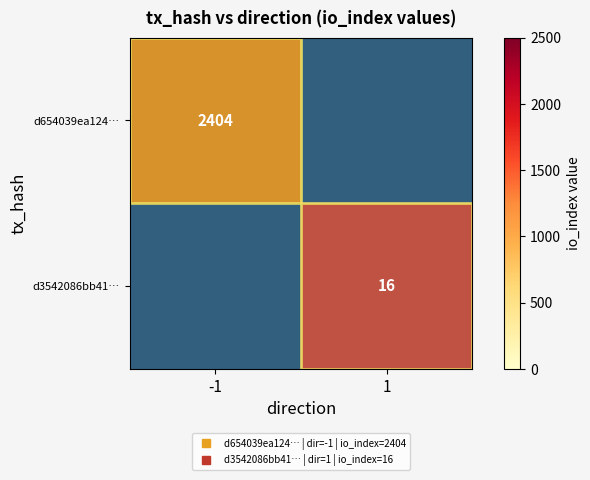

What is the maximum value for d654039ea1248468da051c83b0c0ff88ce978c5?

2404